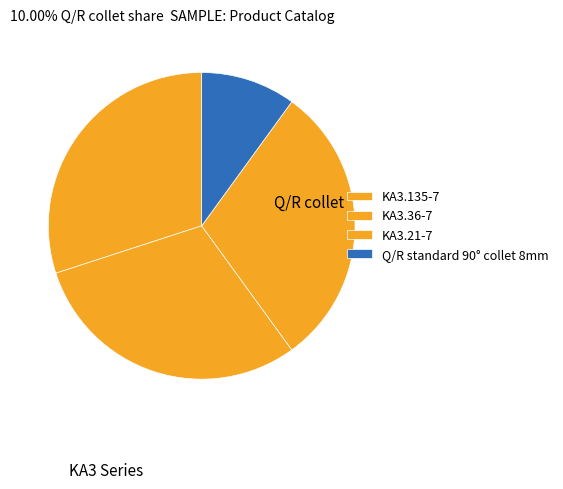

True or false: Q/R standard 90° collet 8mm accounts for 1% of the total.

False